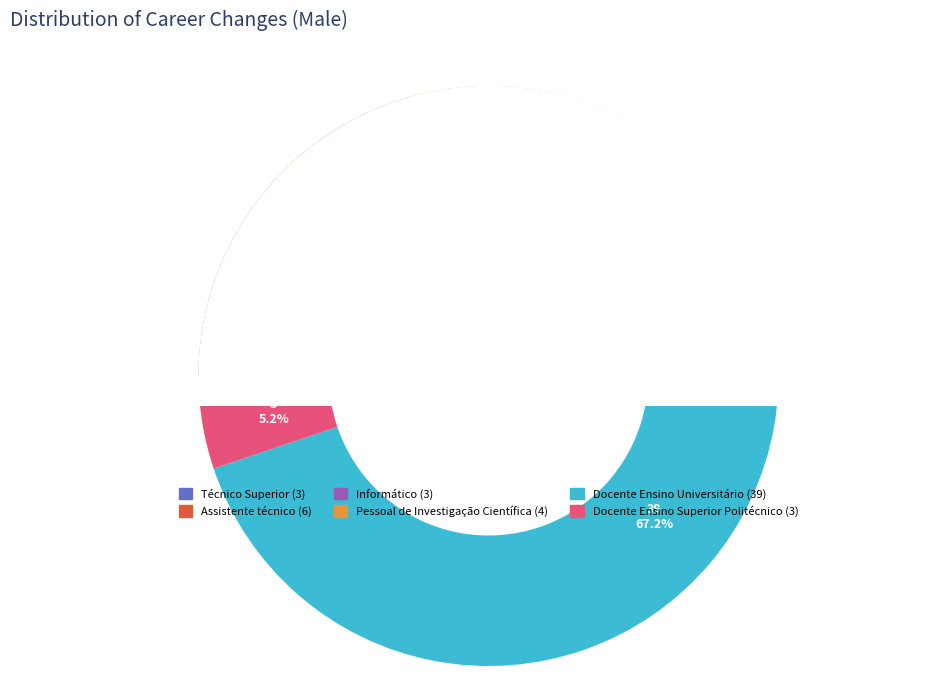

Is there any slice that represents more than half of the pie?

Yes